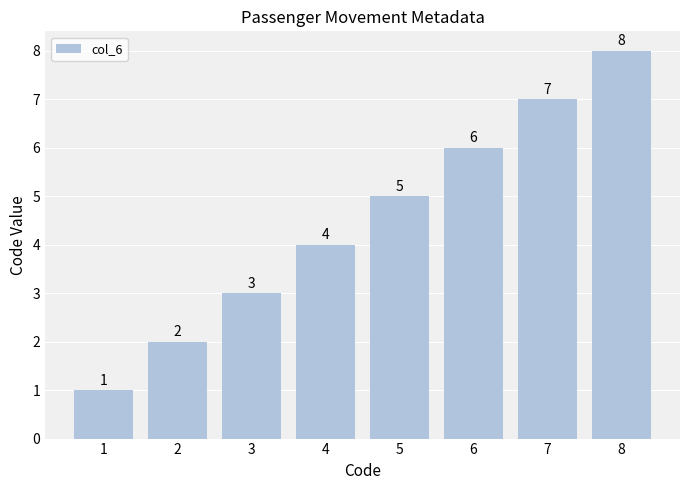

What is the change in value from 1 to 6?

+5